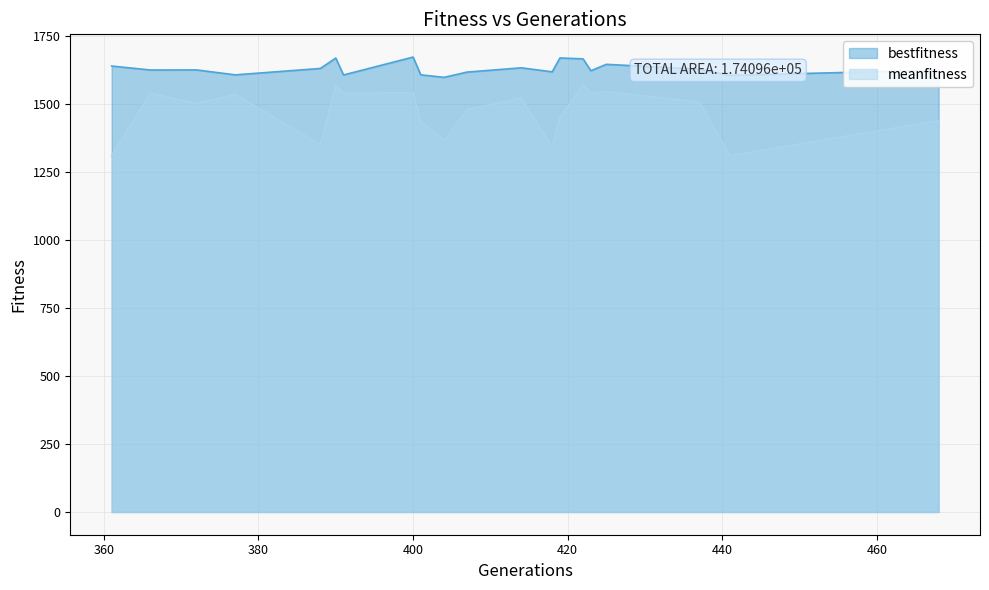

Does the chart have visible grid lines?

Yes